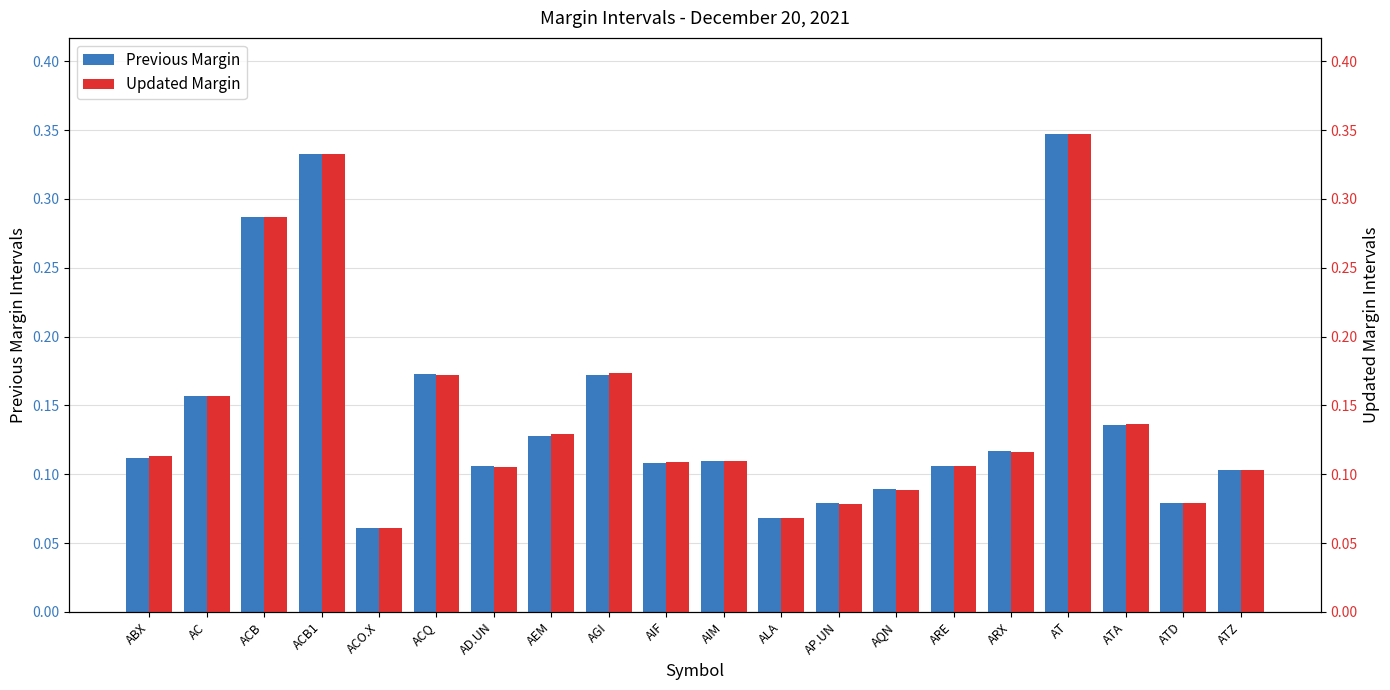

At which label does Previous Margin reach its minimum?

ACO.X